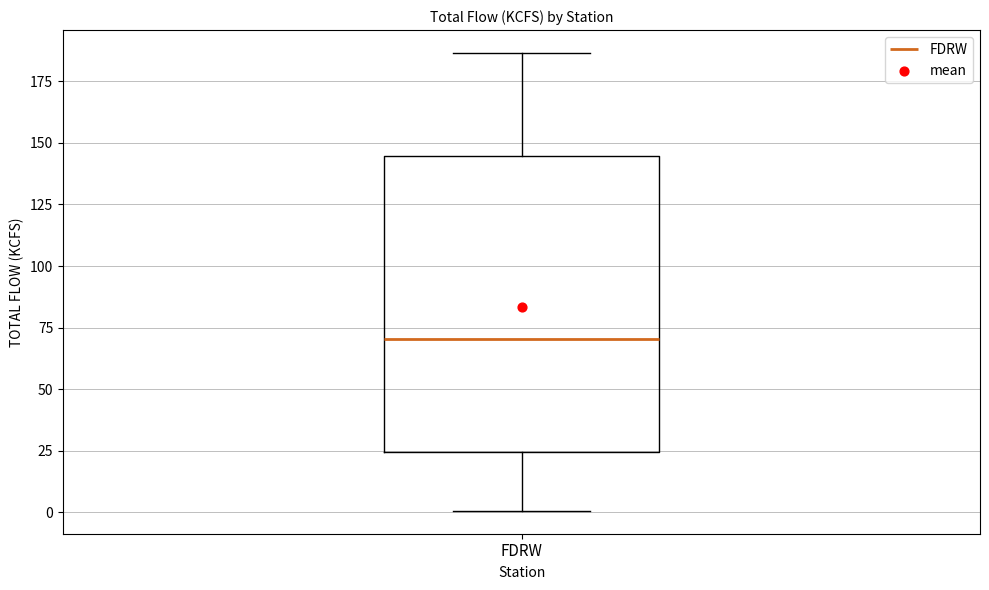

Where does the lower whisker of the box for FDRW end on the y-axis? The values are not printed on the chart, so give them approximately, as read against the axis.

0